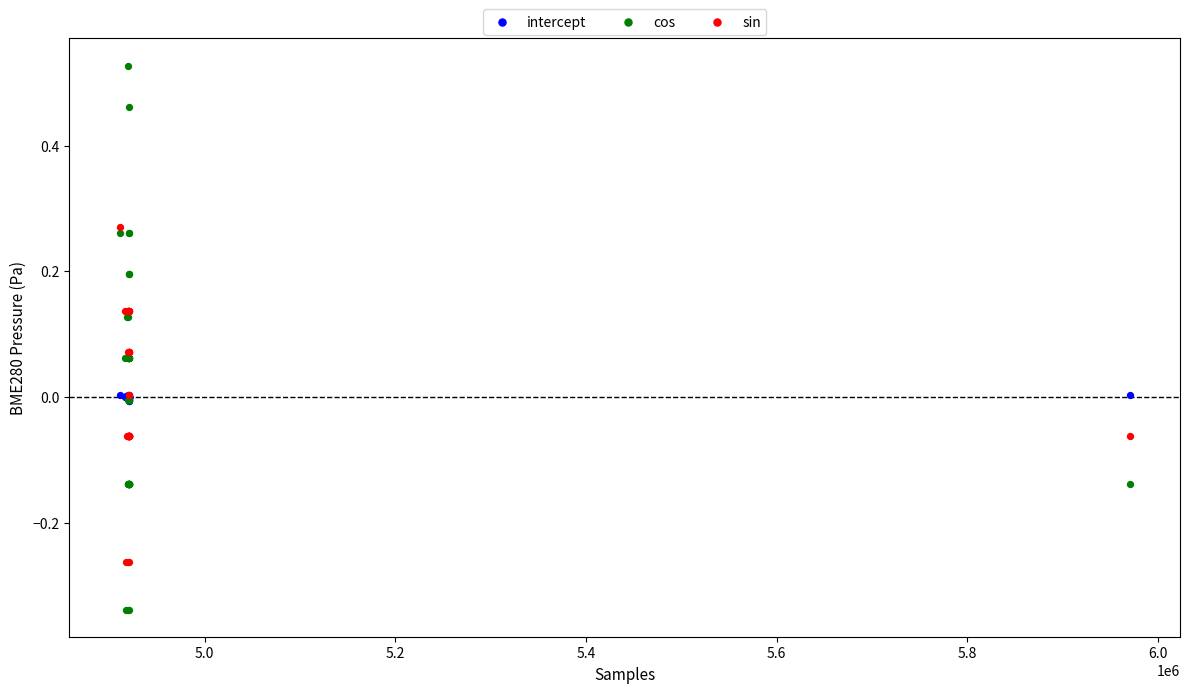

What are all the series names shown in the legend?

intercept, cos, sin